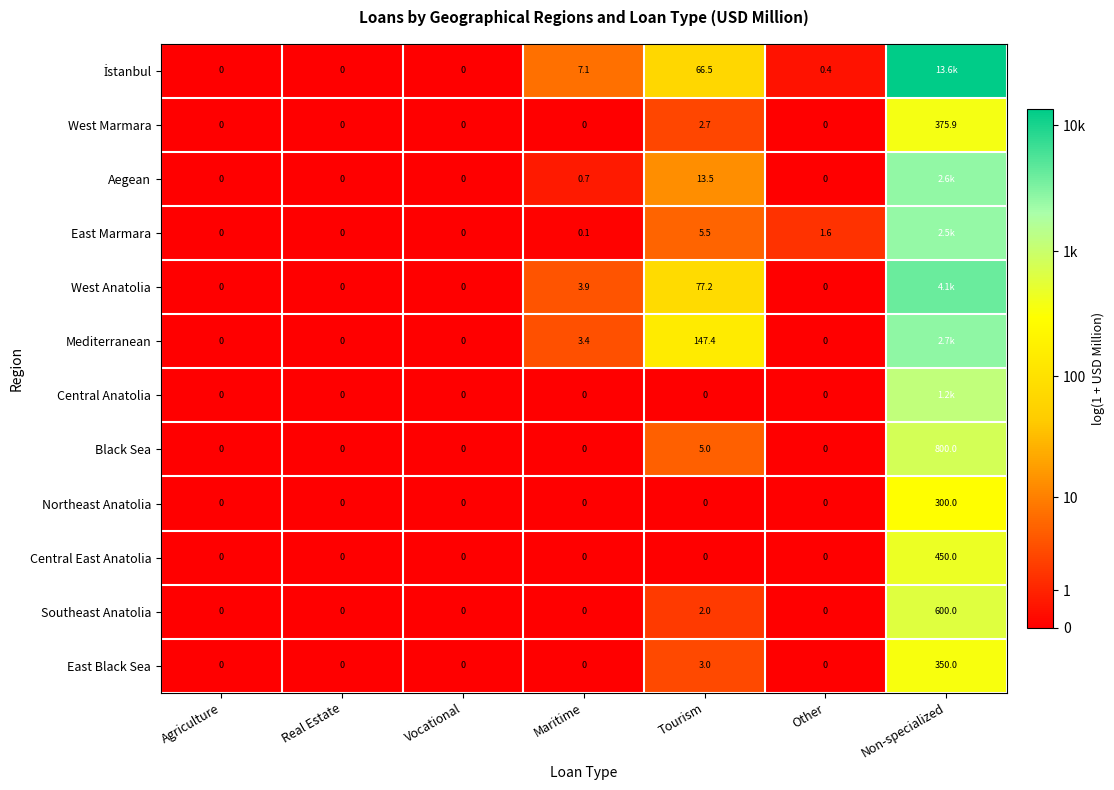

Between Tourism and Other, which series saw the biggest shift?

Mediterranean